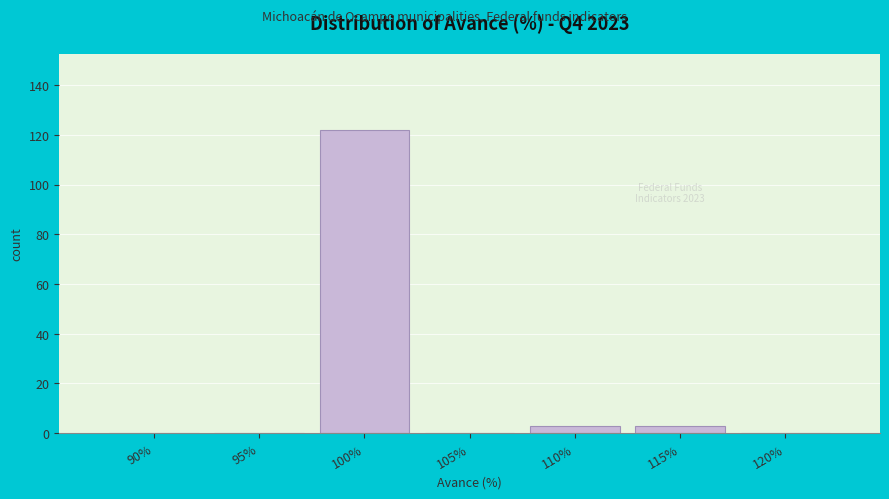

Reading left to right, list all the values displayed in this chart.

90%=0	95%=0	100%=122	105%=0	110%=3	115%=3	120%=0